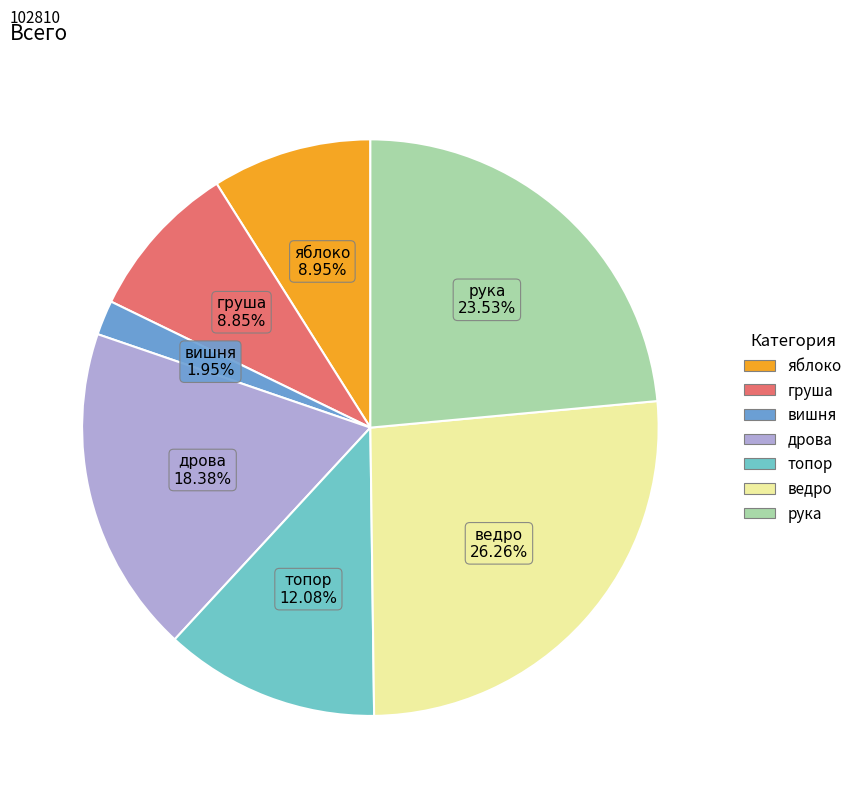

What percentage is the топор slice, to the nearest percent?

12%